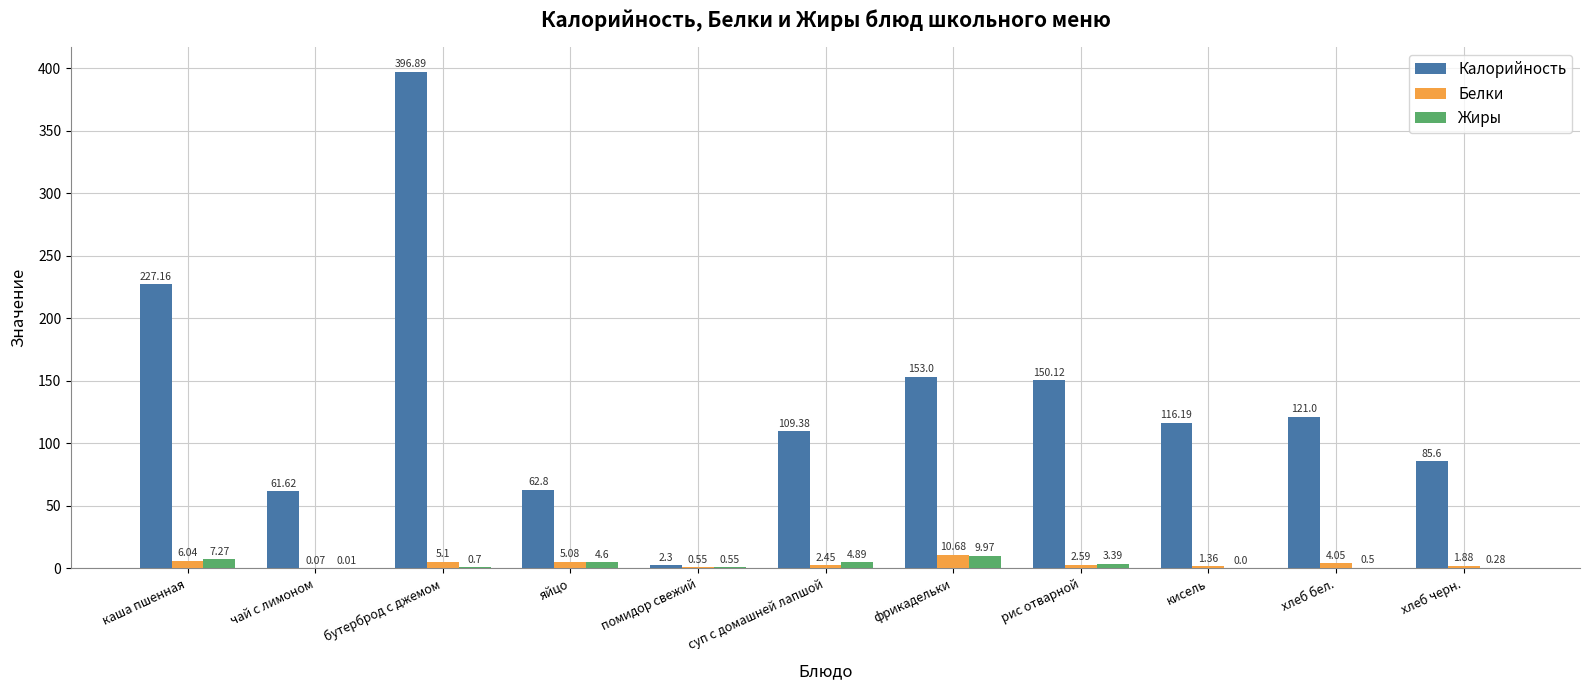

At which category is the sum across all series the highest?

бутерброд с джемом